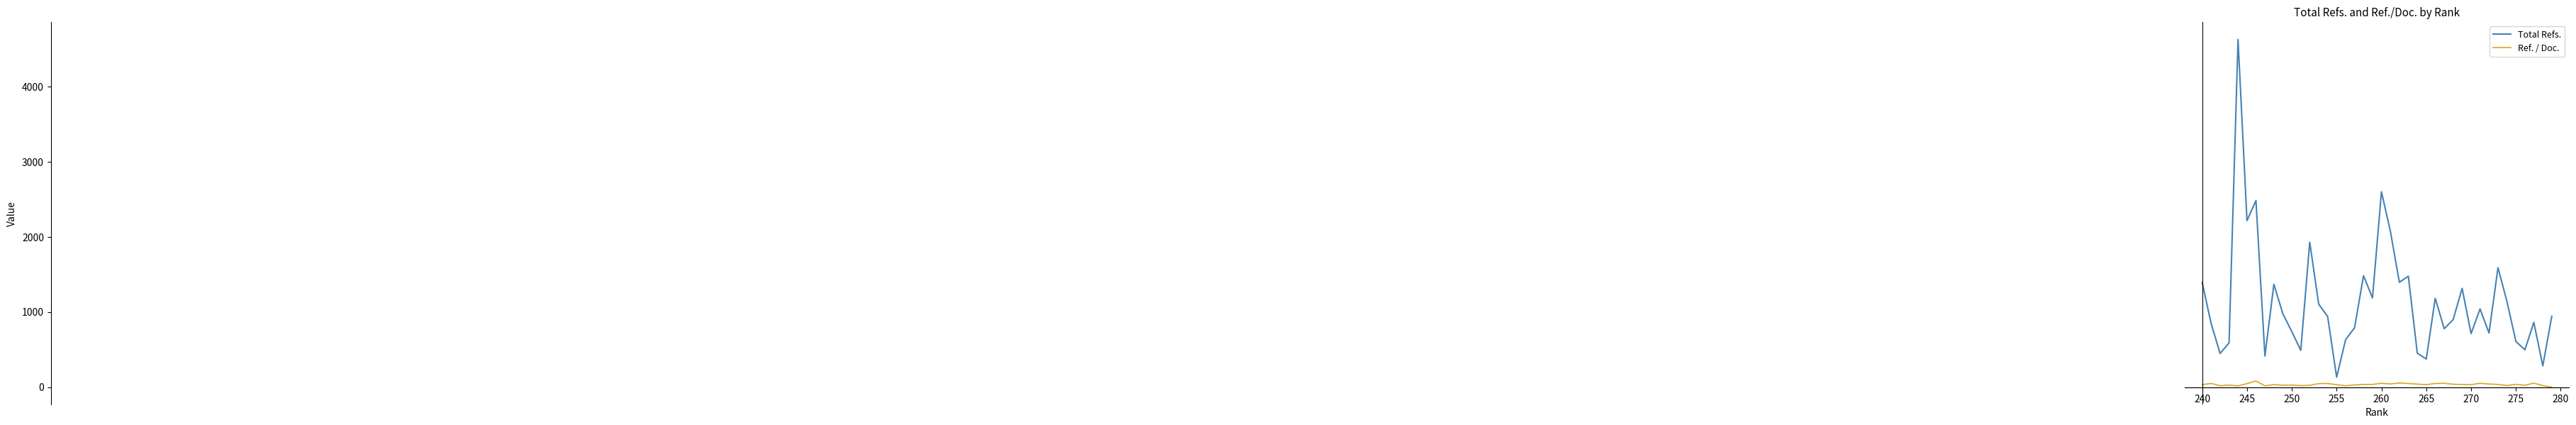

Which series has the largest range (max minus min)?

Total Refs.